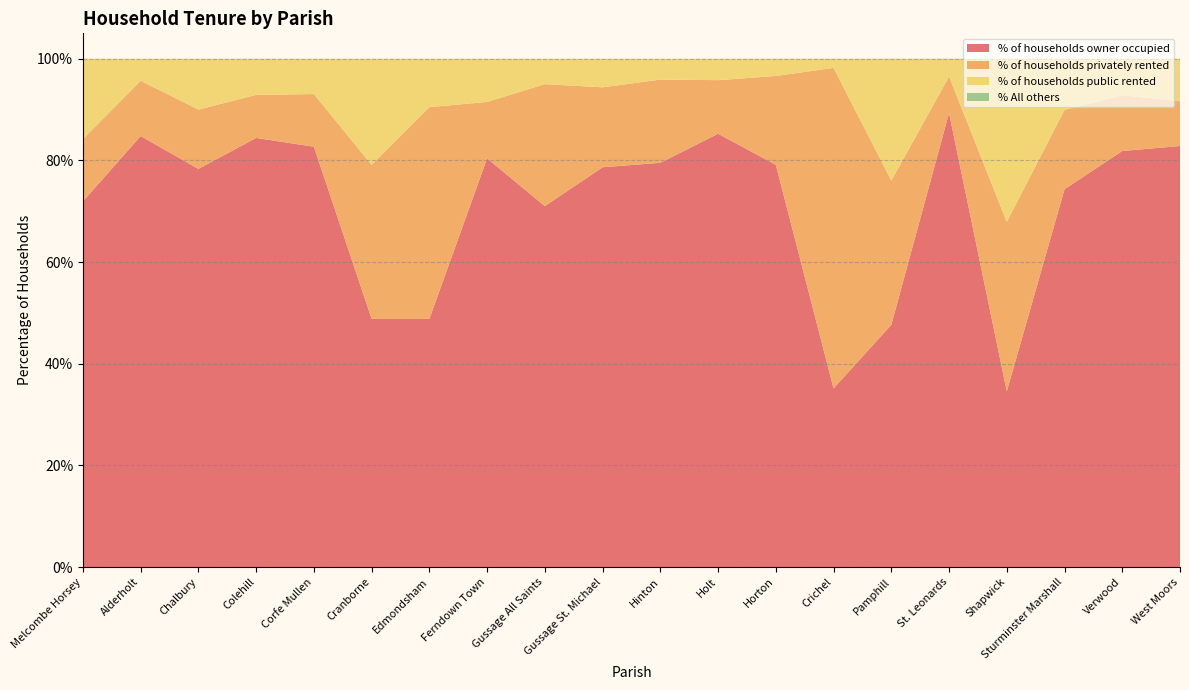

Reading right to left, what are all the values shown in this chart?

% of households owner occupied: West Moors=82.8	Verwood=81.8	Sturminster Marshall=74.3	Shapwick=34.6	St. Leonards=89.3	Pamphill=47.6	Crichel=35.1	Horton=79.1	Holt=85.2	Hinton=79.5	Gussage St. Michael=78.7	Gussage All Saints=71.0	Ferndown Town=80.4	Edmondsham=48.8	Cranborne=48.8	Corfe Mullen=82.7	Colehill=84.4	Chalbury=78.3	Alderholt=84.8	Melcombe Horsey=71.9
% of households privately rented: West Moors=8.8	Verwood=10.9	Sturminster Marshall=15.6	Shapwick=33.3	St. Leonards=7.2	Pamphill=28.4	Crichel=63.1	Horton=17.5	Holt=10.5	Hinton=16.4	Gussage St. Michael=15.7	Gussage All Saints=24.0	Ferndown Town=11.1	Edmondsham=41.7	Cranborne=30.3	Corfe Mullen=10.4	Colehill=8.5	Chalbury=11.7	Alderholt=10.9	Melcombe Horsey=12.3
% of households public rented: West Moors=8.4	Verwood=7.2	Sturminster Marshall=10.1	Shapwick=32.1	St. Leonards=3.5	Pamphill=24.0	Crichel=1.8	Horton=3.4	Holt=4.2	Hinton=4.1	Gussage St. Michael=5.6	Gussage All Saints=5.0	Ferndown Town=8.5	Edmondsham=9.5	Cranborne=20.9	Corfe Mullen=7.0	Colehill=7.1	Chalbury=10.0	Alderholt=4.3	Melcombe Horsey=15.8
% All others: West Moors=0.0	Verwood=0.0	Sturminster Marshall=0.0	Shapwick=0.0	St. Leonards=0.0	Pamphill=0.0	Crichel=0.0	Horton=0.0	Holt=0.0	Hinton=0.0	Gussage St. Michael=0.0	Gussage All Saints=0.0	Ferndown Town=0.0	Edmondsham=0.0	Cranborne=0.0	Corfe Mullen=0.0	Colehill=0.0	Chalbury=0.0	Alderholt=0.0	Melcombe Horsey=0.0